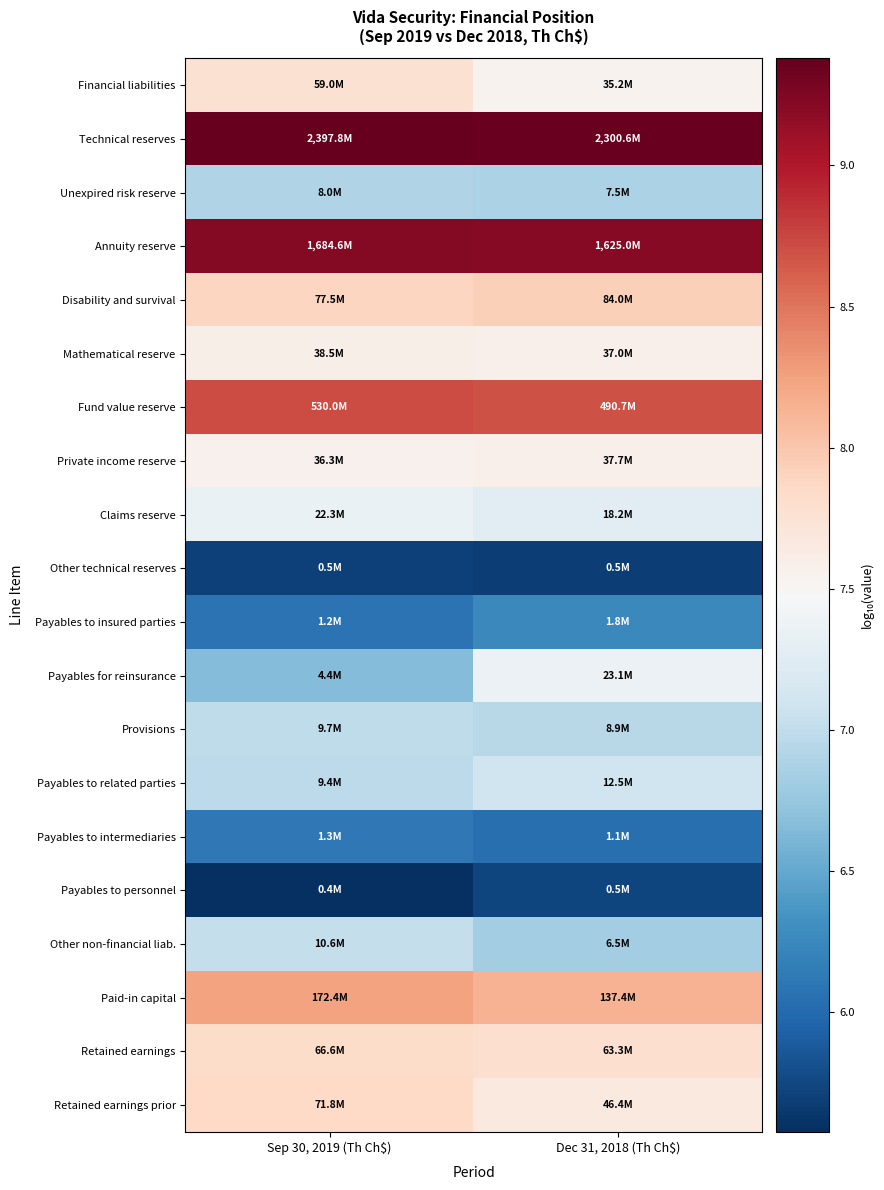

Which series has the widest spread of values?

Payables for reinsurance